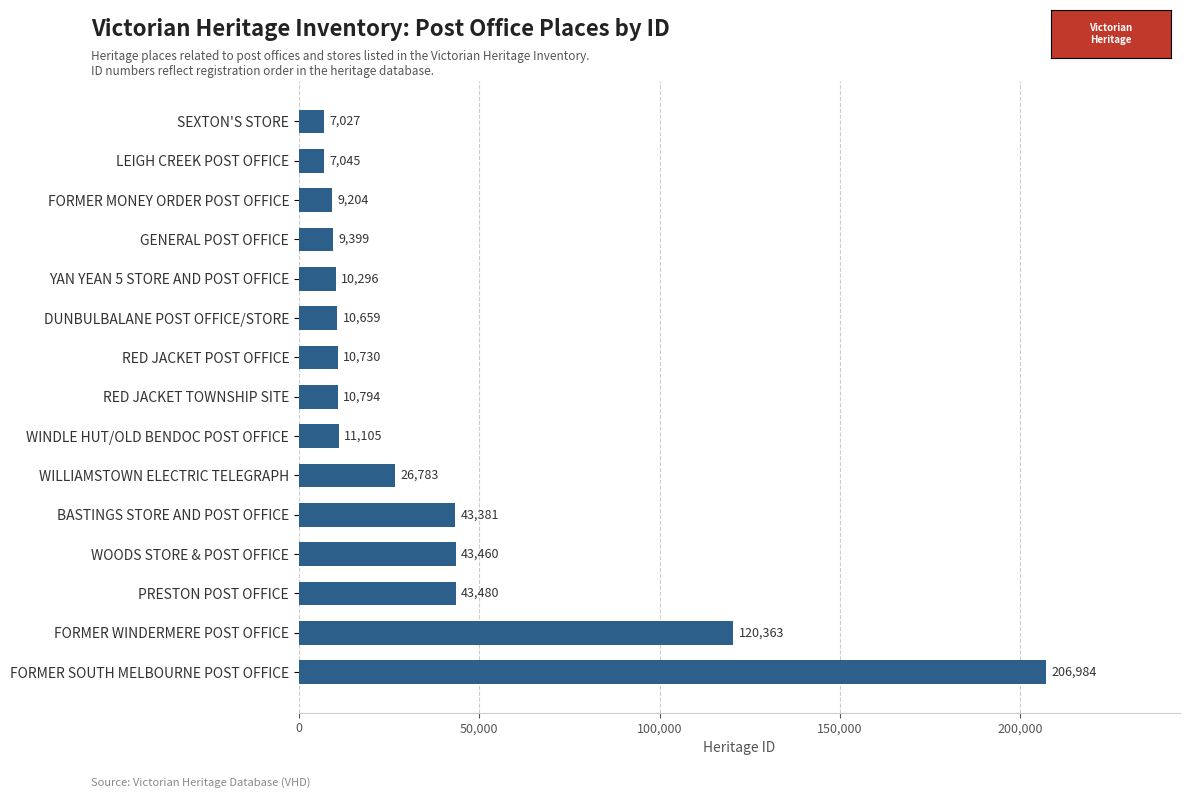

Count the number of data series in this chart.

1